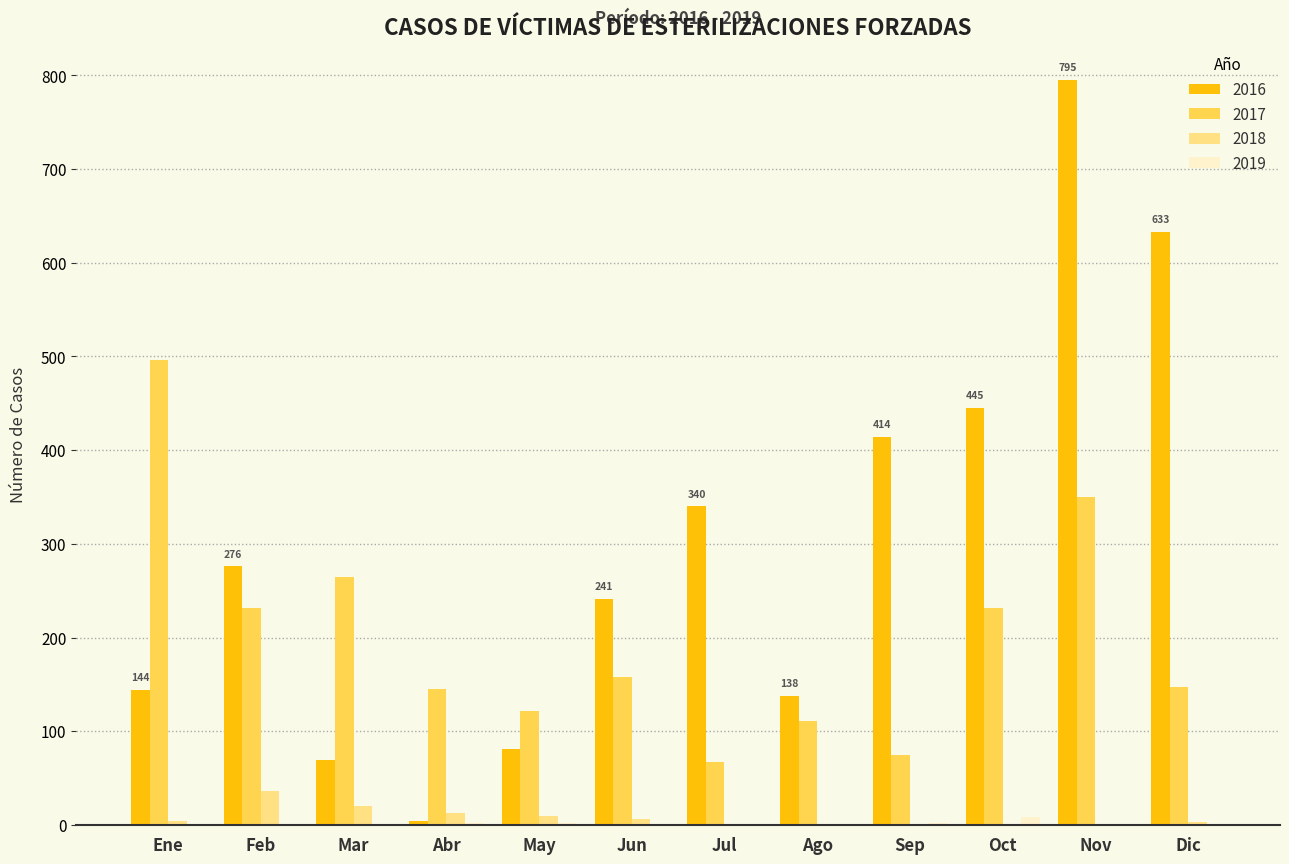

Where is 2016 nearest to the value 399?

Sep